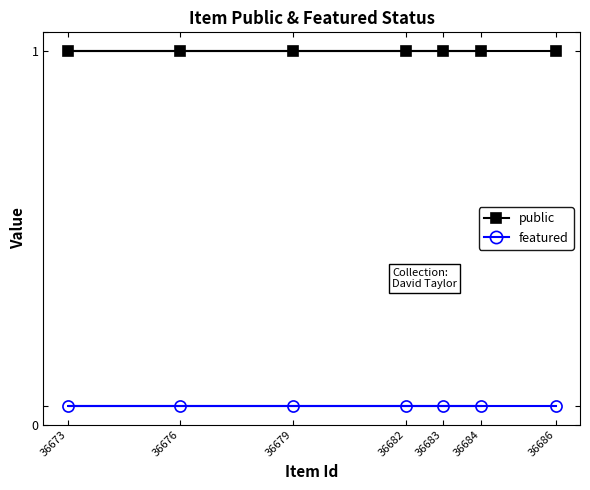

True or false: featured and public cross at least once.

False